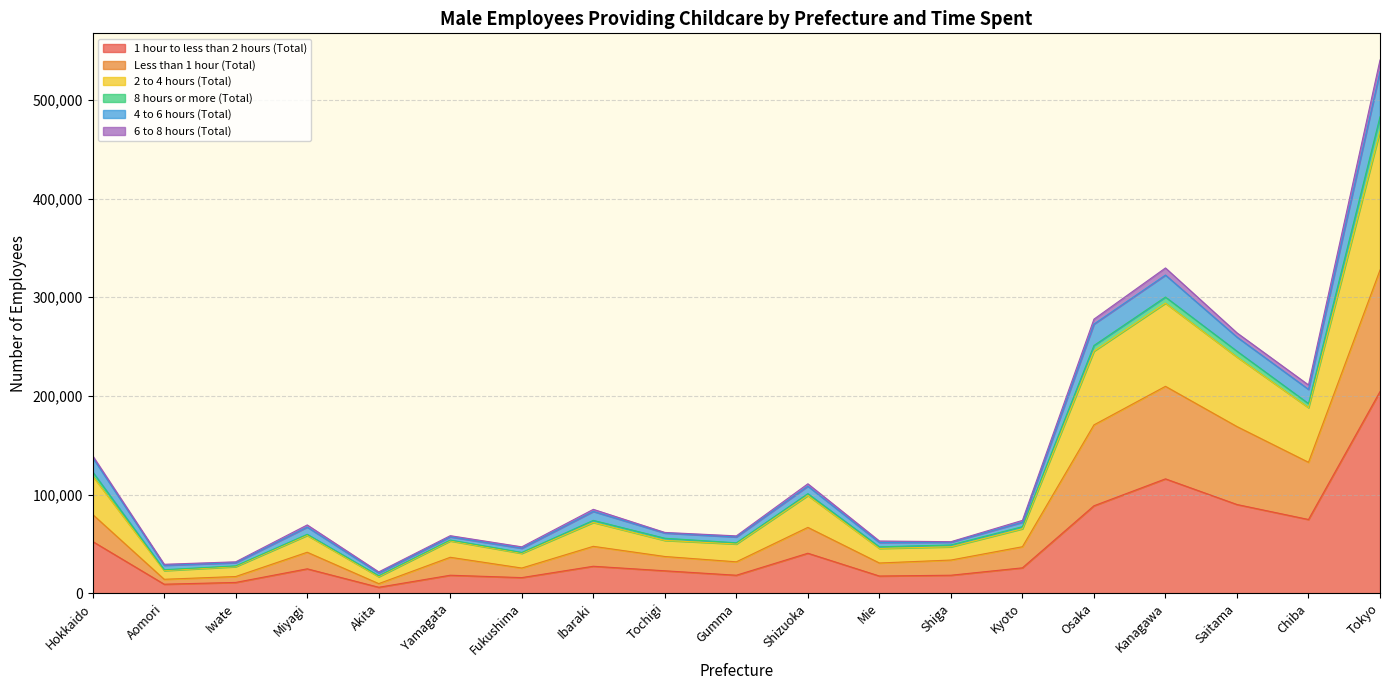

Is it true that Less than 1 hour (Total) equals 7408 at Shiga?

False